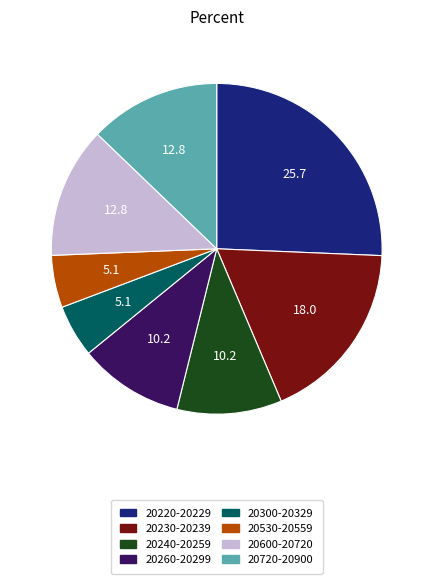

Is there any slice that represents more than half of the pie?

No